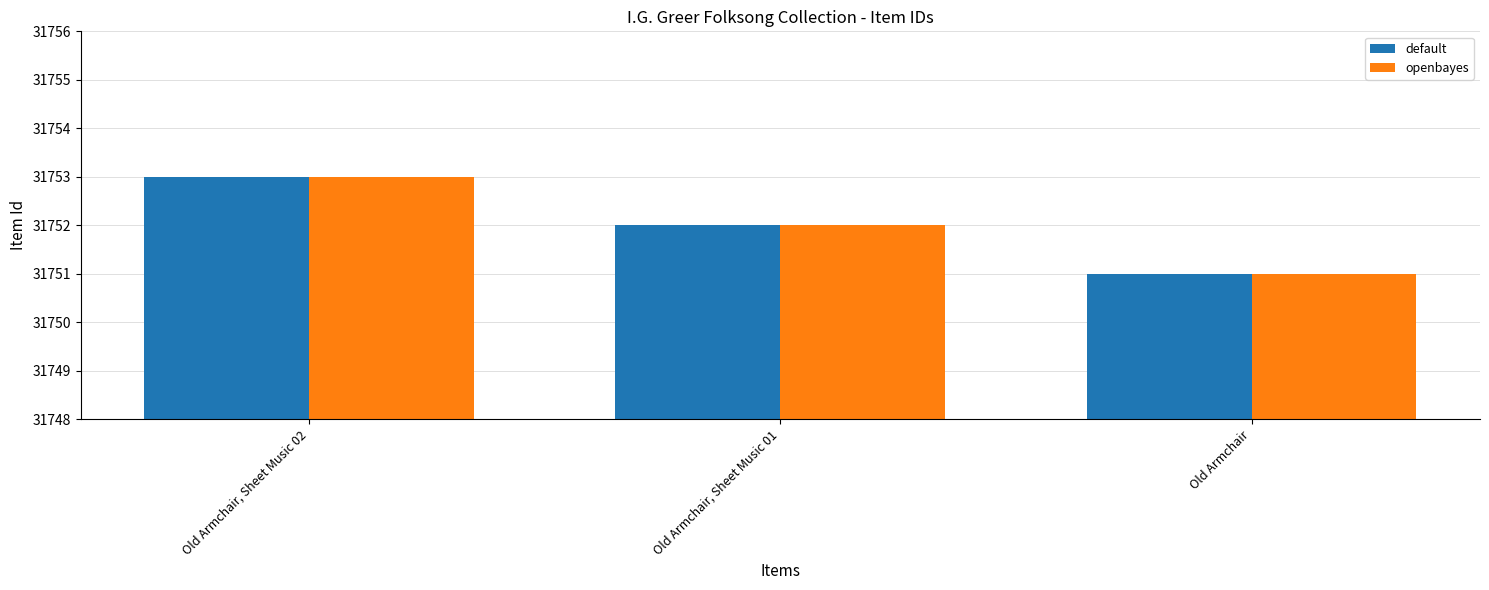

Are the bars grouped side by side (vs. stacked)?

Yes